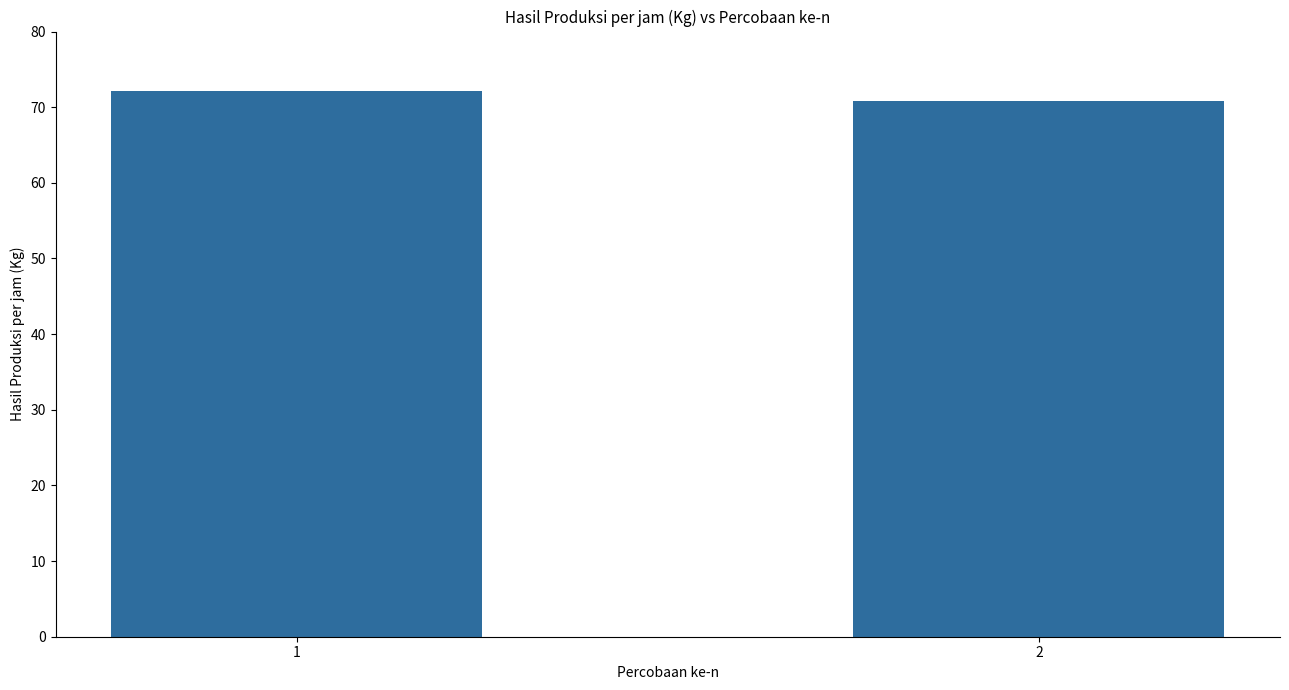

What is the change in value from 1 to 2?

-1.3